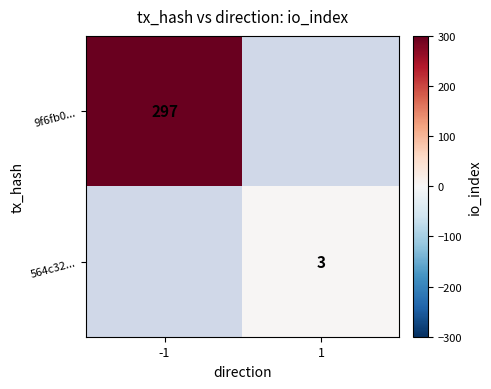

Is the value of 564c32... at 1 greater than the value of 9f6fb0... at -1?

No